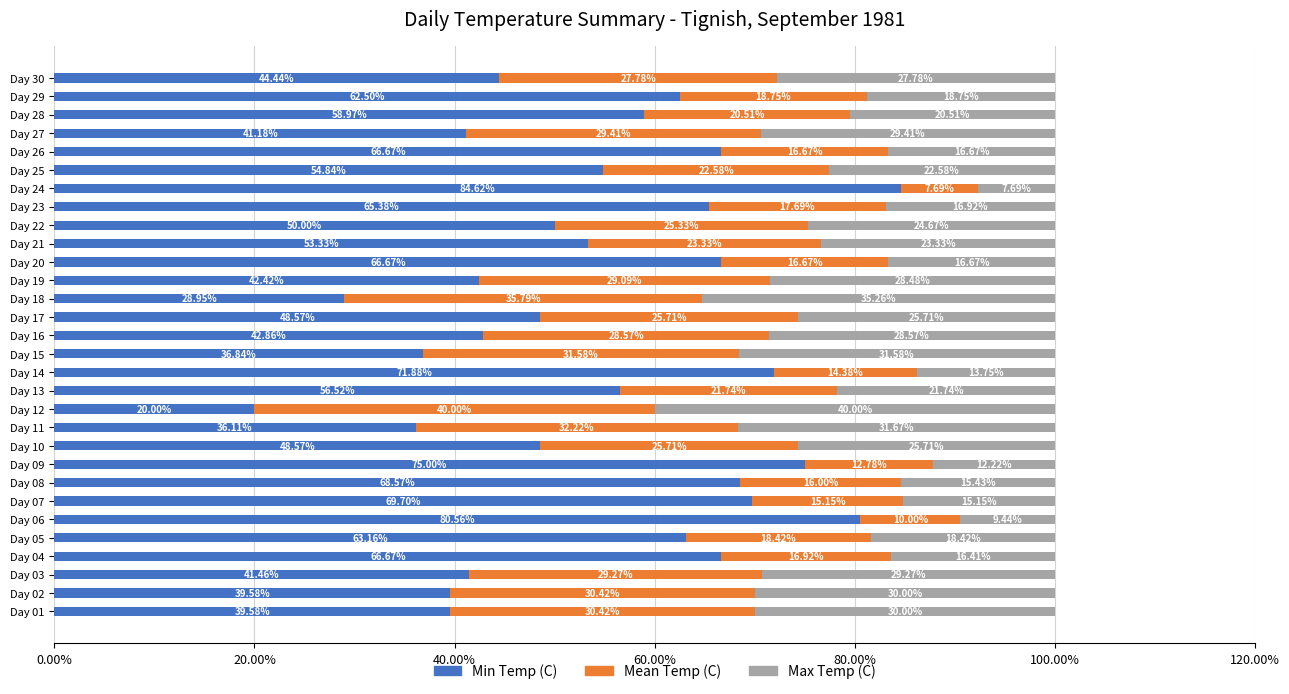

What is the total value across all series at Day 26?

100.0